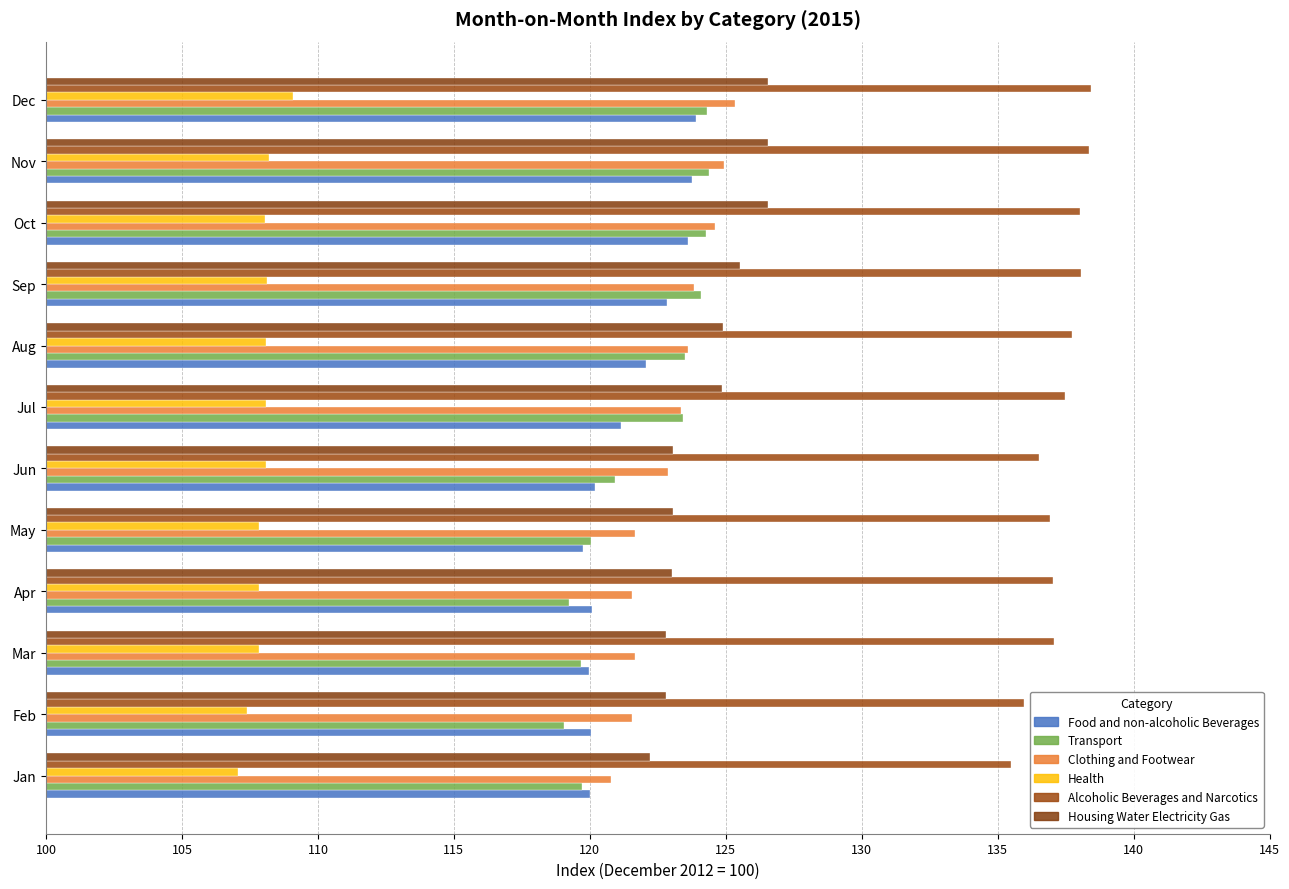

How many values in the Food and non-alcoholic Beverages series exceed 121?

6